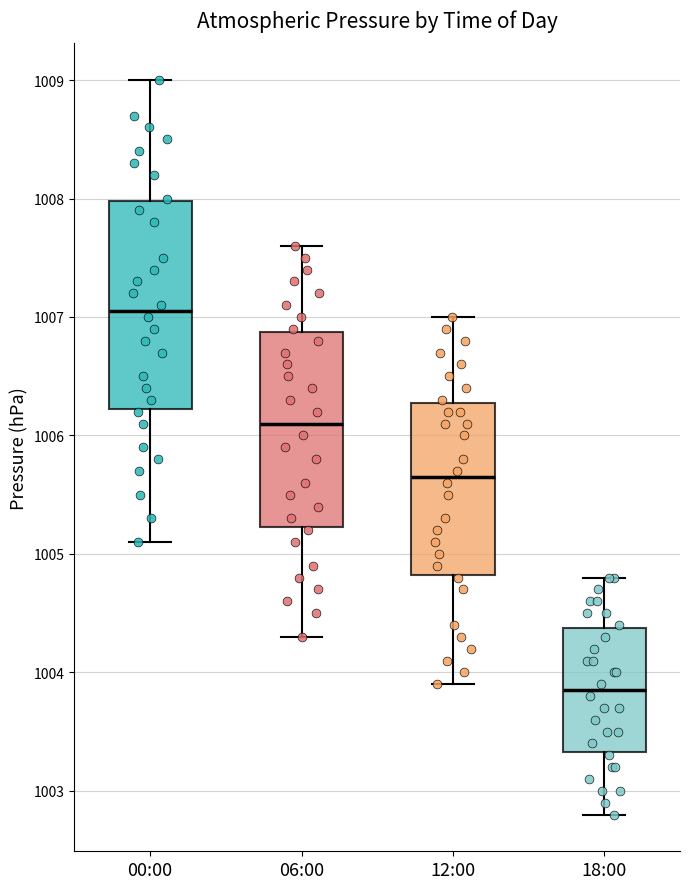

Comparing the boxes themselves (not the whiskers), which one is the tallest?

00:00